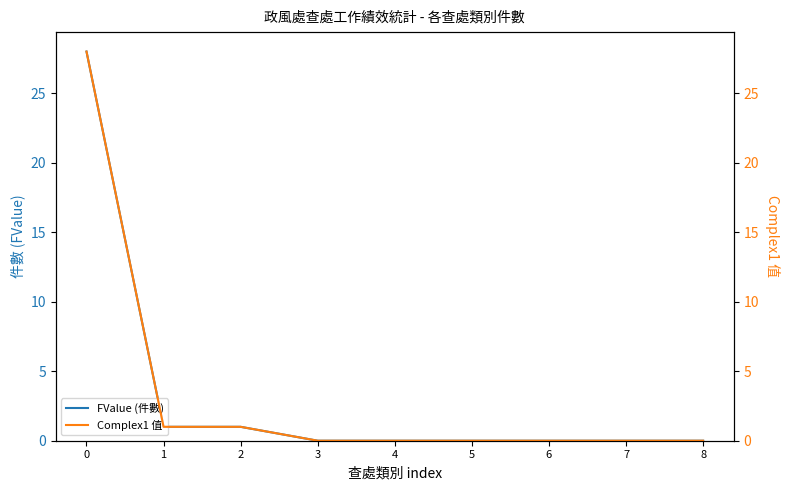

Reading left to right, extract all data points from this chart.

FValue (件數): 0=28	1=1	2=1	3=0	4=0	5=0	6=0	7=0	8=0
Complex1 值: 0=28	1=1	2=1	3=0	4=0	5=0	6=0	7=0	8=0